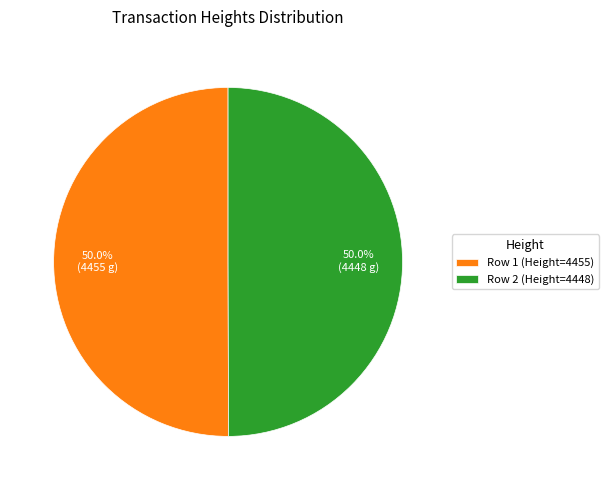

How many segments does this pie chart have?

2